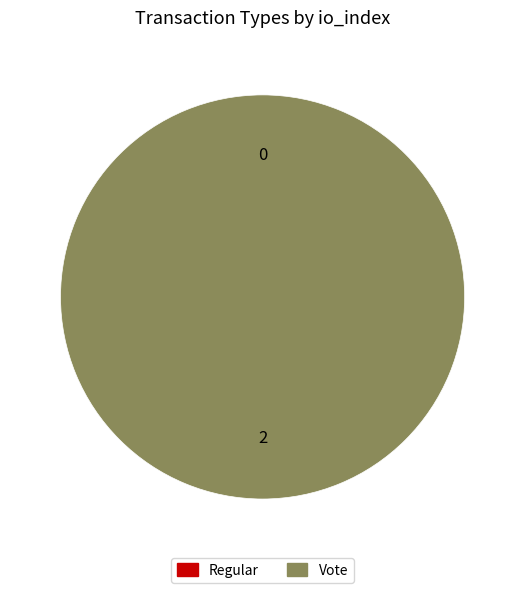

The Regular slice represents 0% of the pie. True or false?

True